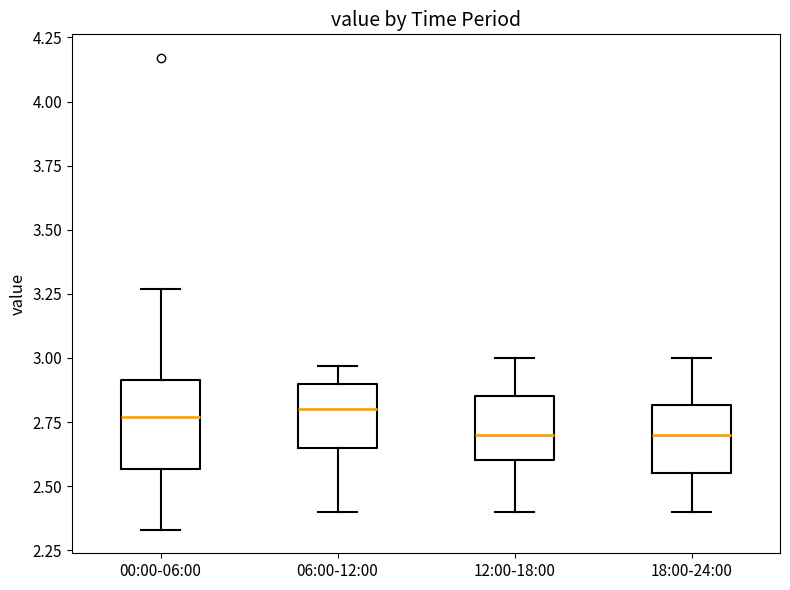

Where is the lower edge of the box for 18:00-24:00 on the y-axis? The values are not printed on the chart, so give them approximately, as read against the axis.

2.55